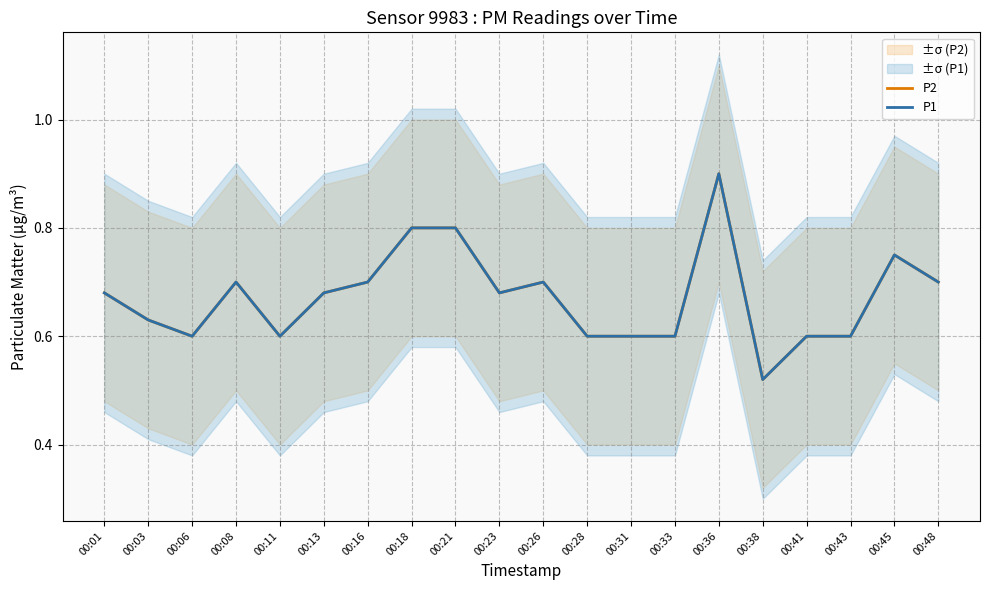

What are all the series names shown in the legend?

P2, P1